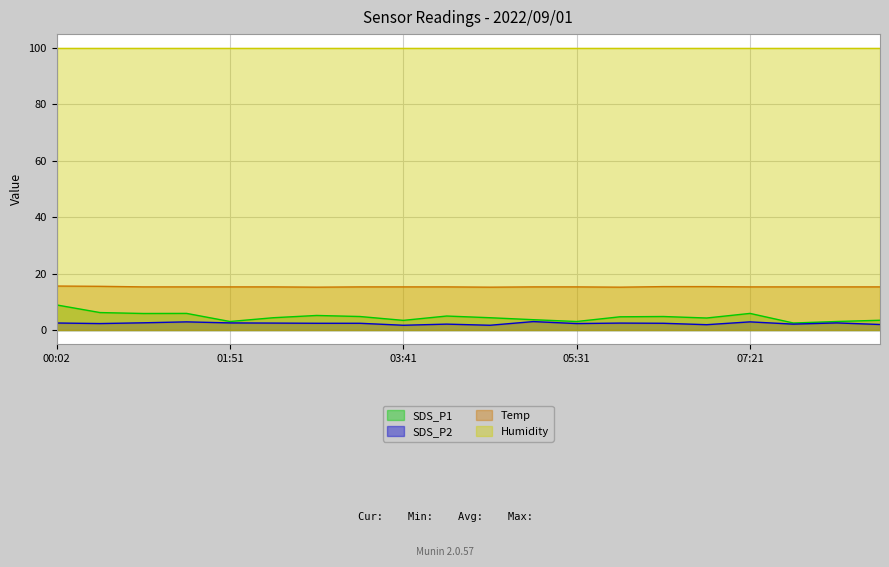

What is the difference between the second highest and second lowest values in the SDS_P2 series?

1.2